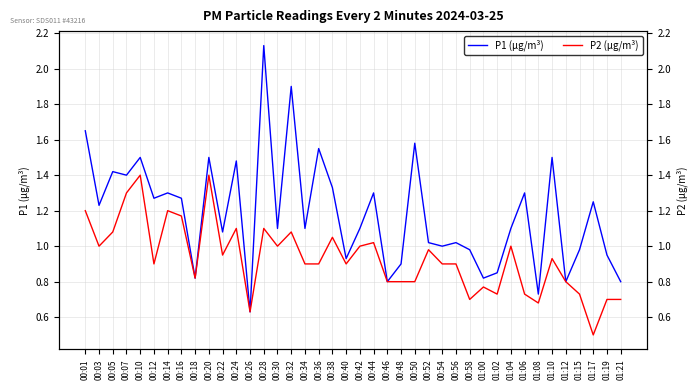

Reading left to right, extract all data points from this chart.

P1 (µg/m³): 00:01=1.6	00:03=1.2	00:05=1.4	00:07=1.4	00:10=1.5	00:12=1.3	00:14=1.3	00:16=1.3	00:18=0.8	00:20=1.5	00:22=1.1	00:24=1.5	00:26=0.6	00:28=2.1	00:30=1.1	00:32=1.9	00:34=1.1	00:36=1.6	00:38=1.3	00:40=0.9	00:42=1.1	00:44=1.3	00:46=0.8	00:48=0.9	00:50=1.6	00:52=1.0	00:54=1.0	00:56=1.0	00:58=1.0	01:00=0.8	01:02=0.8	01:04=1.1	01:06=1.3	01:08=0.7	01:10=1.5	01:12=0.8	01:15=1.0	01:17=1.2	01:19=0.9	01:21=0.8
P2 (µg/m³): 00:01=1.2	00:03=1.0	00:05=1.1	00:07=1.3	00:10=1.4	00:12=0.9	00:14=1.2	00:16=1.2	00:18=0.8	00:20=1.4	00:22=0.9	00:24=1.1	00:26=0.6	00:28=1.1	00:30=1.0	00:32=1.1	00:34=0.9	00:36=0.9	00:38=1.1	00:40=0.9	00:42=1.0	00:44=1.0	00:46=0.8	00:48=0.8	00:50=0.8	00:52=1.0	00:54=0.9	00:56=0.9	00:58=0.7	01:00=0.8	01:02=0.7	01:04=1.0	01:06=0.7	01:08=0.7	01:10=0.9	01:12=0.8	01:15=0.7	01:17=0.5	01:19=0.7	01:21=0.7